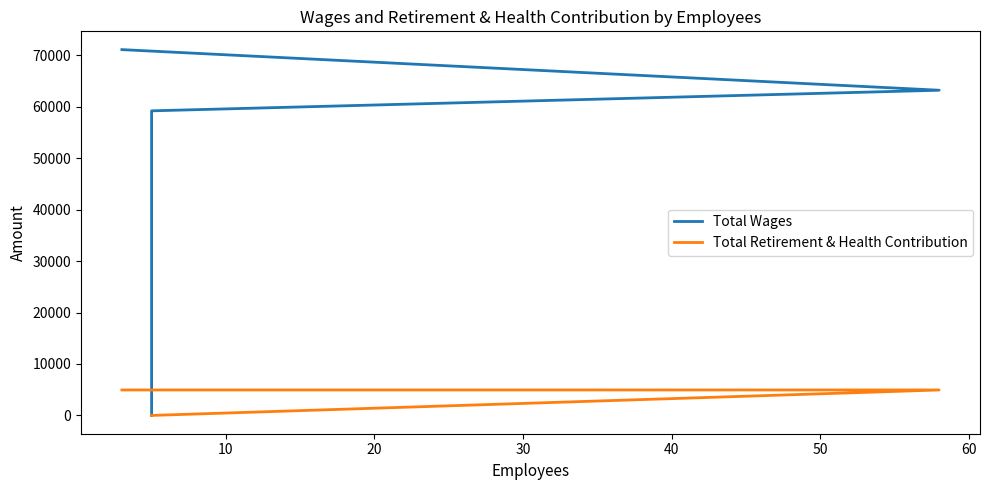

Which series has the largest range (max minus min)?

Total Wages